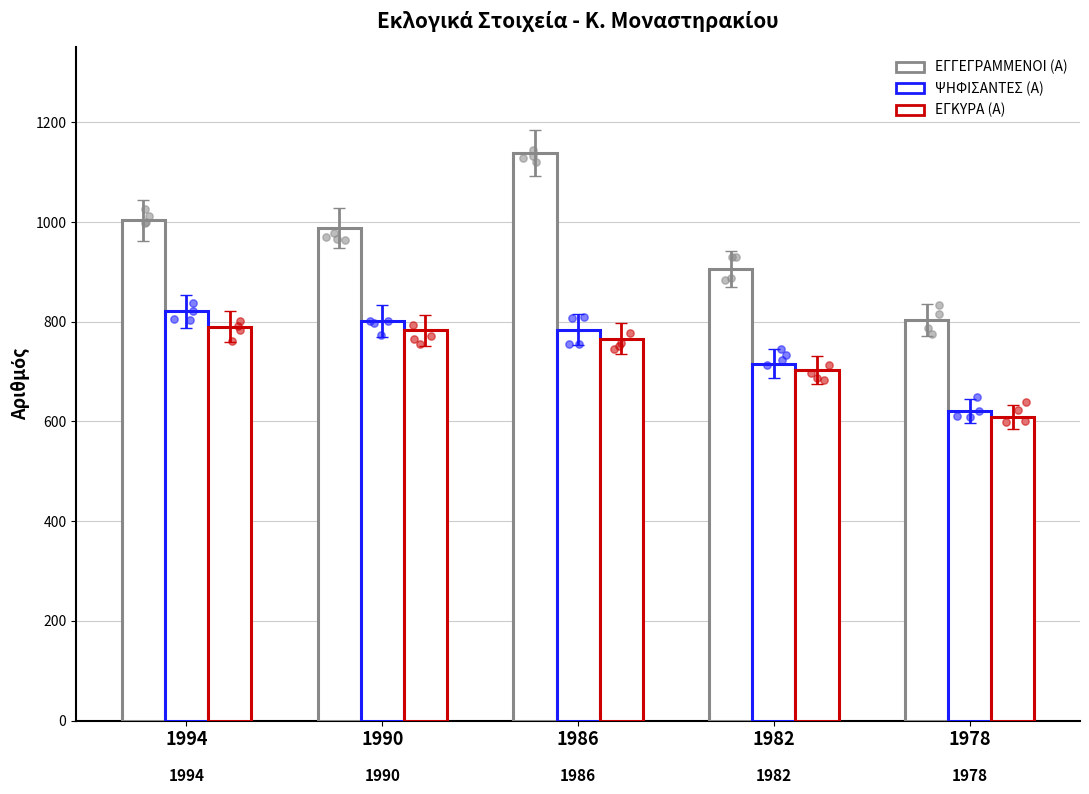

What are all the series names shown in the legend?

ΕΓΓΕΓΡΑΜΜΕΝΟΙ (Α), ΨΗΦΙΣΑΝΤΕΣ (Α), ΕΓΚΥΡΑ (Α)